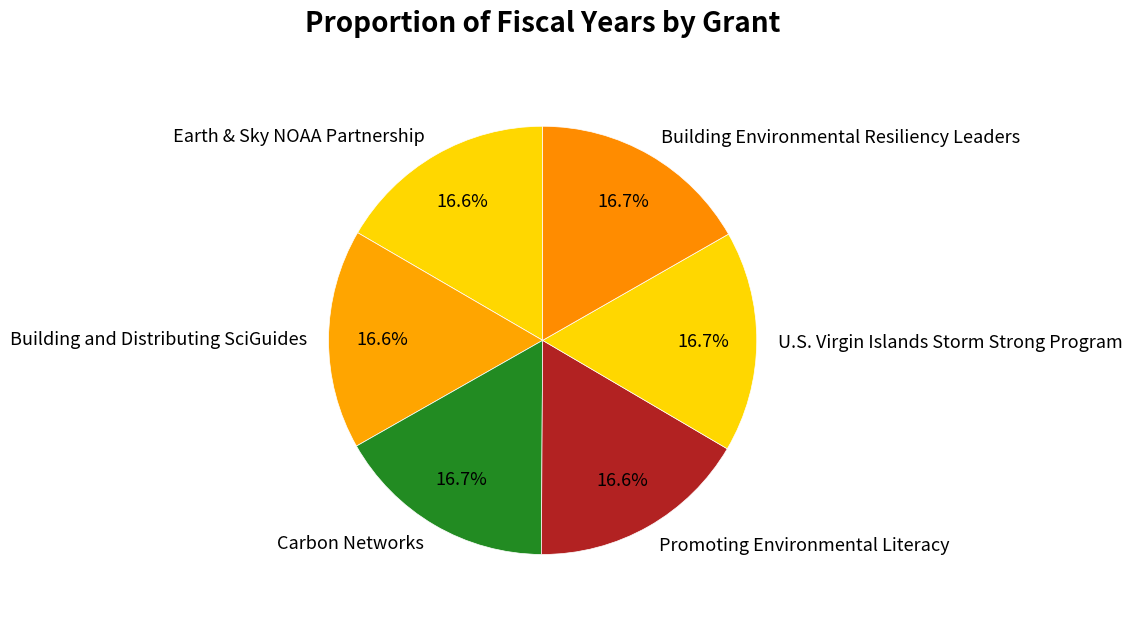

What is the ratio of the value at U.S. Virgin Islands Storm Strong Program to the value at Carbon Networks?

1.0